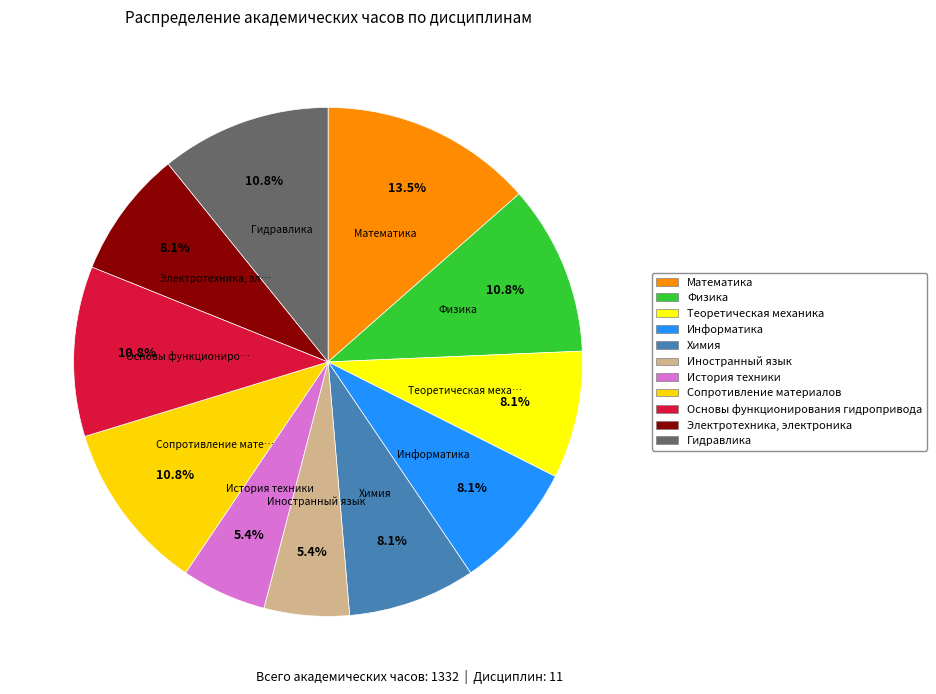

Does Основы функционирования гидропривода represent more than half of the total?

No